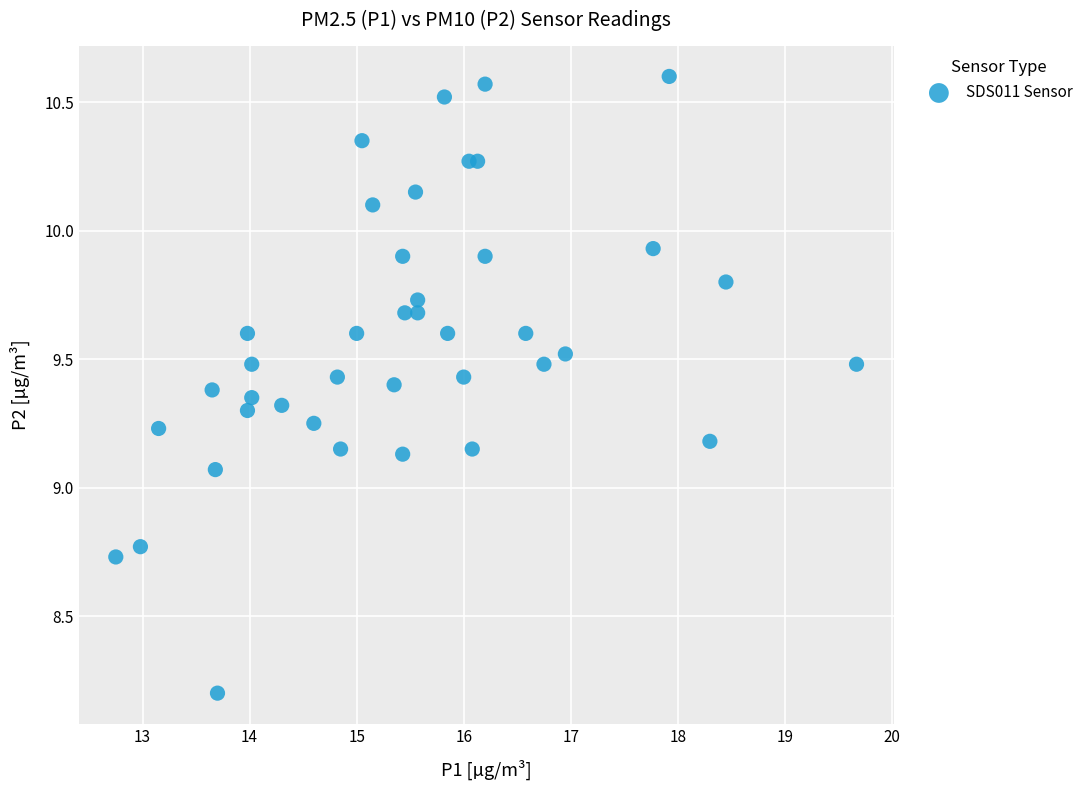

What is the range of Y values (max minus min)?

2.4